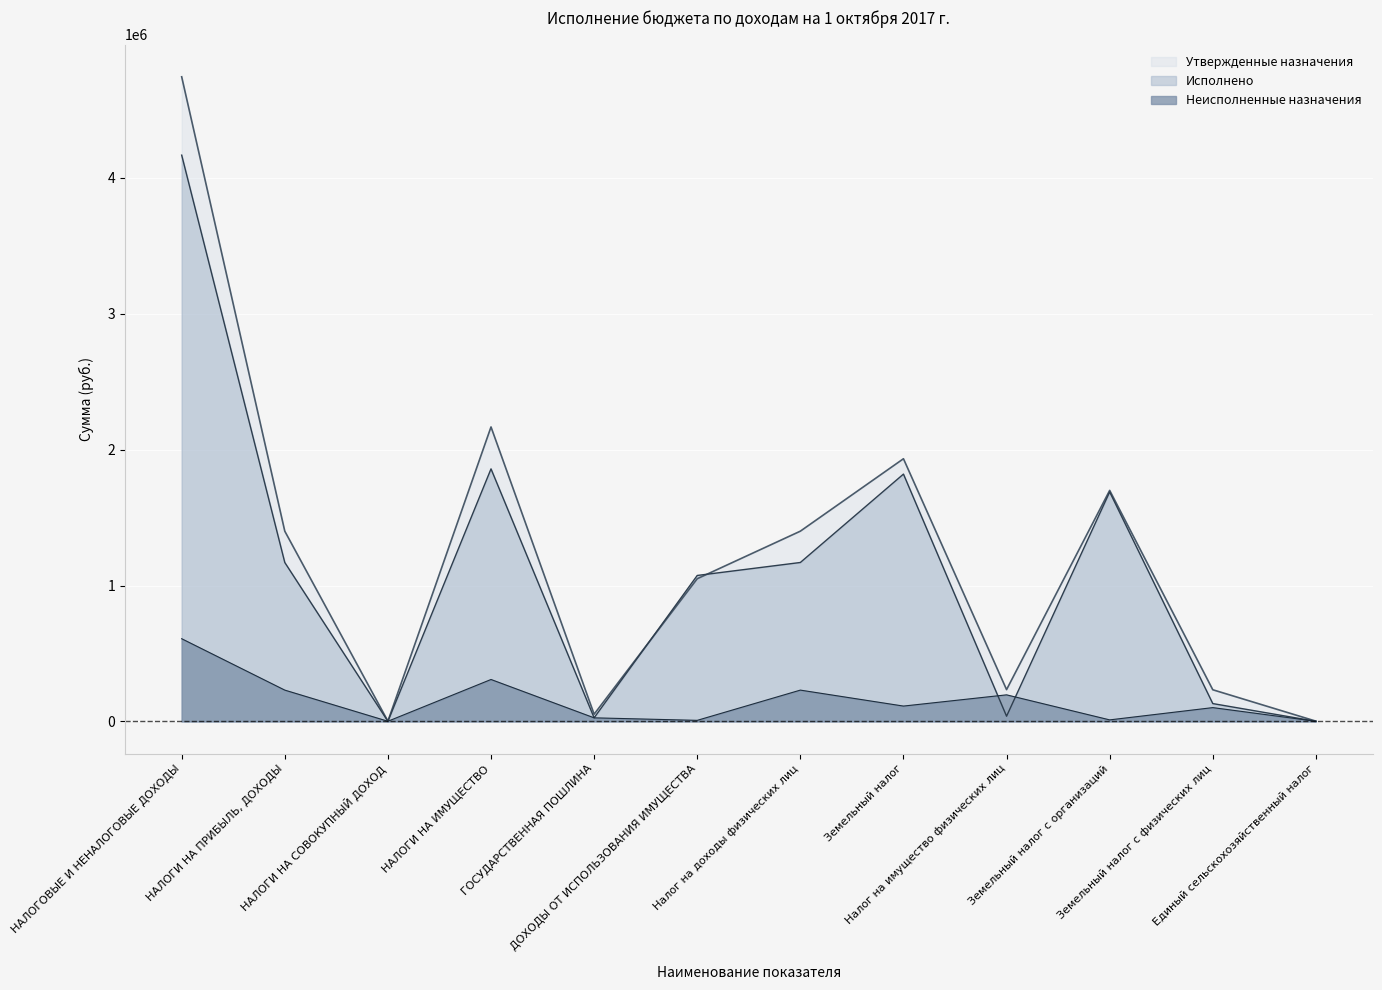

What is the average value of the Исполнено series?

1095465.2